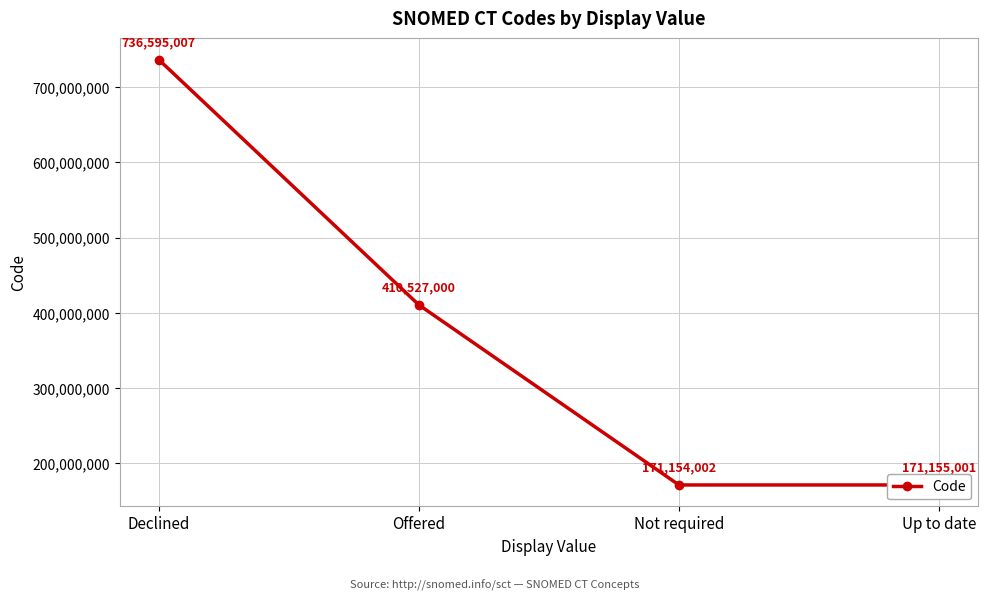

What position from the left is Declined?

1